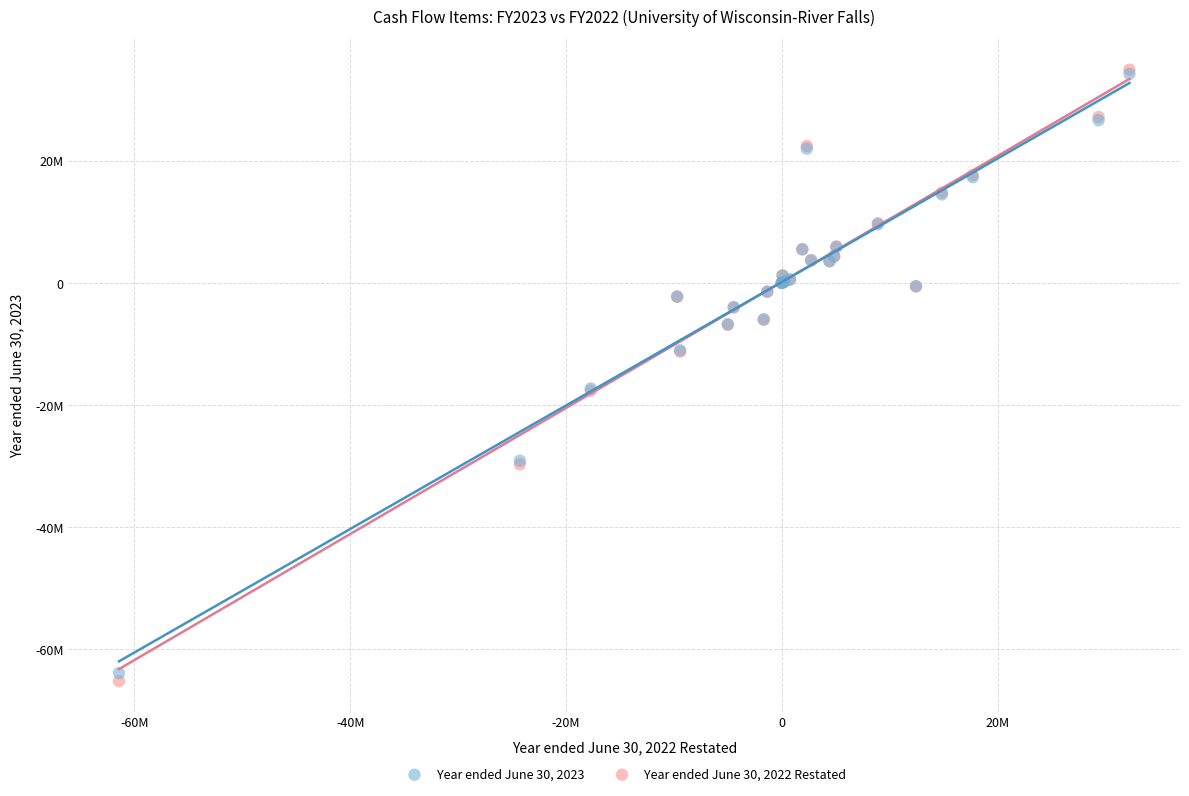

Which series reaches the minimum Y coordinate?

Year ended June 30, 2022 Restated